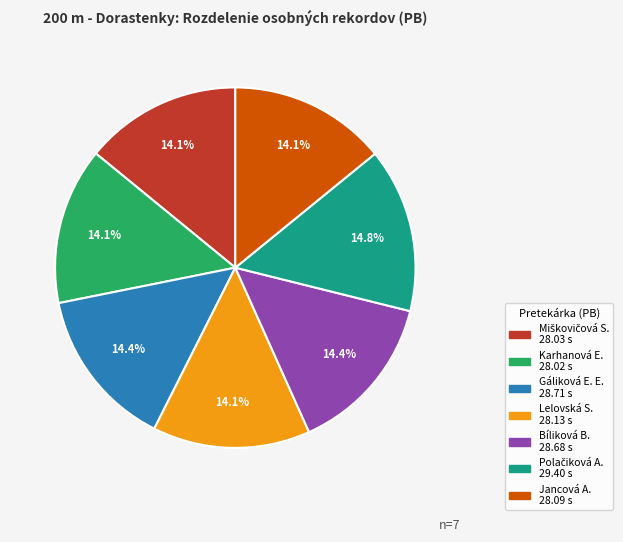

Does any single category account for the majority?

No